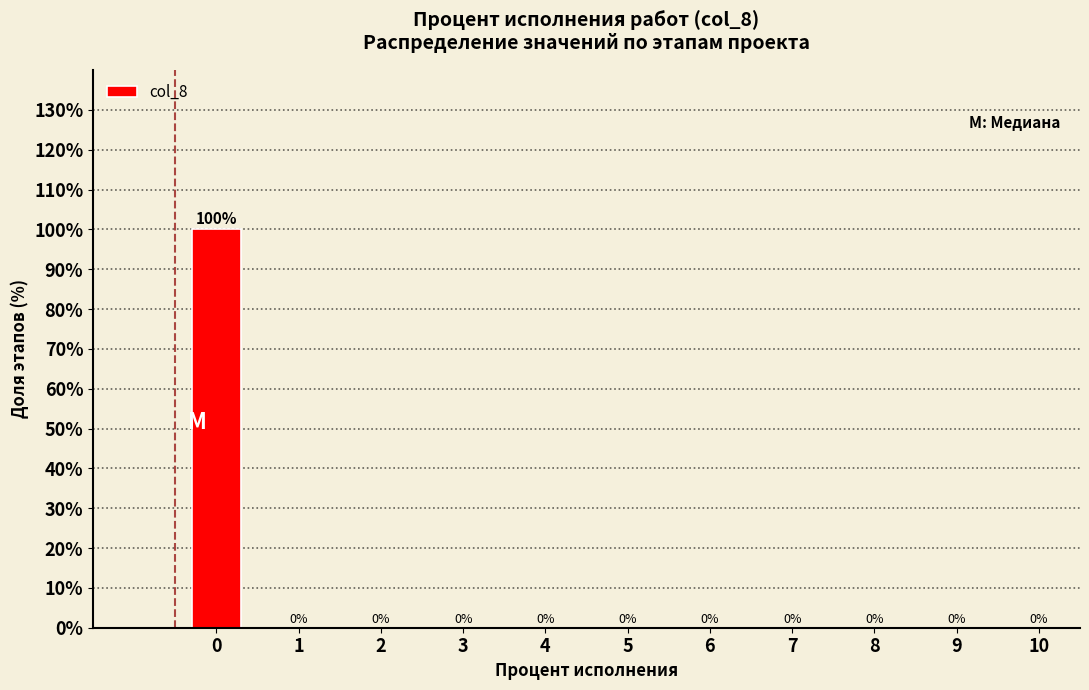

Reading right to left, transcribe all the data shown in this chart.

10=0	9=0	8=0	7=0	6=0	5=0	4=0	3=0	2=0	1=0	0=100